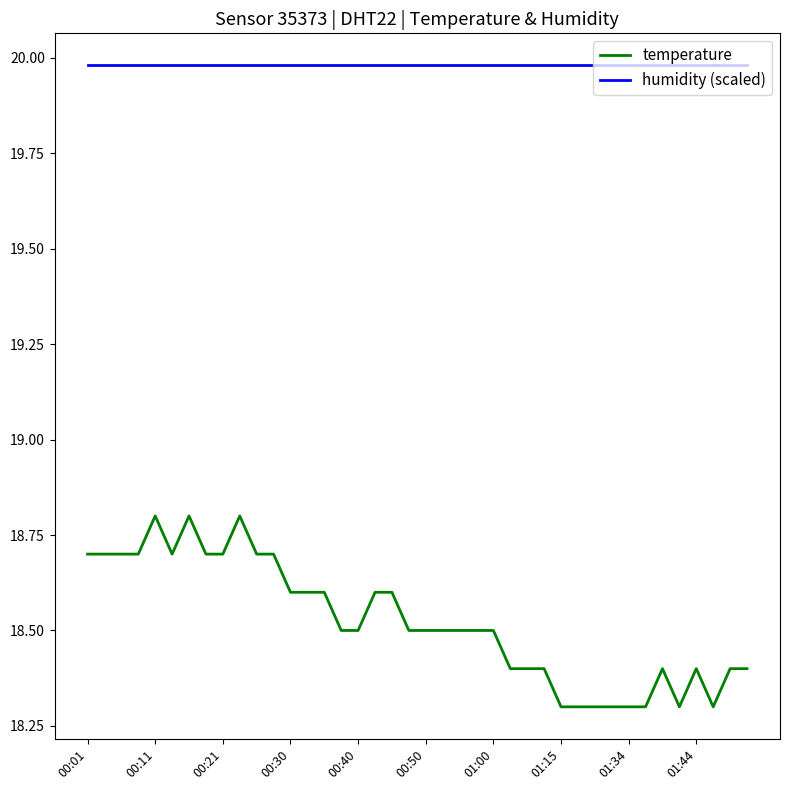

What is the smallest value displayed?

18.3